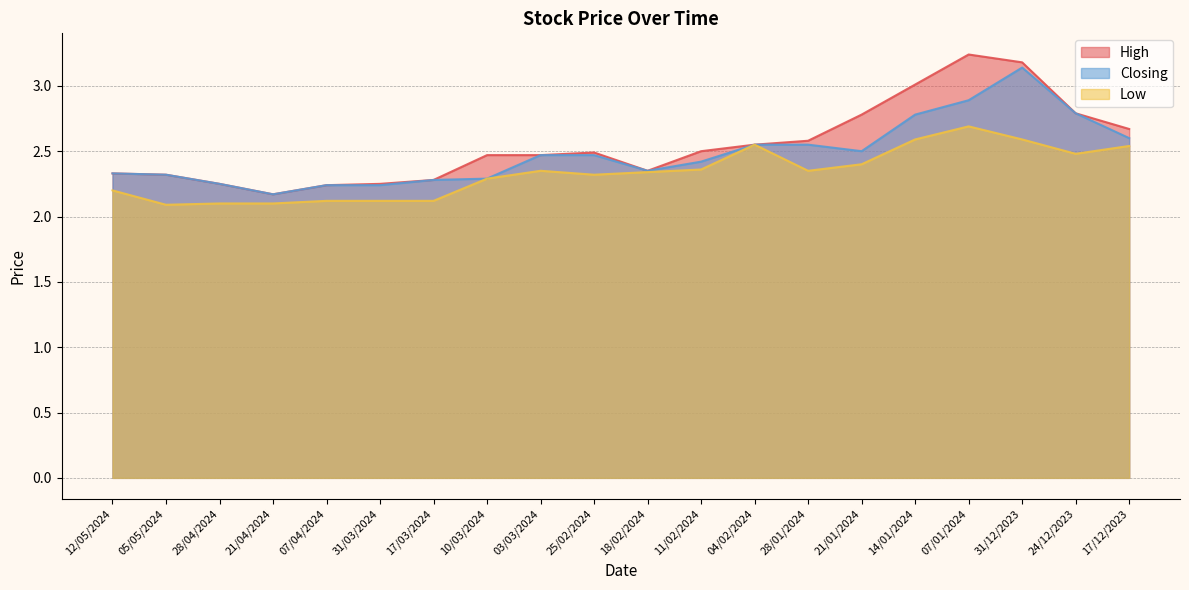

How many Closing values are between 2 and 3?

19